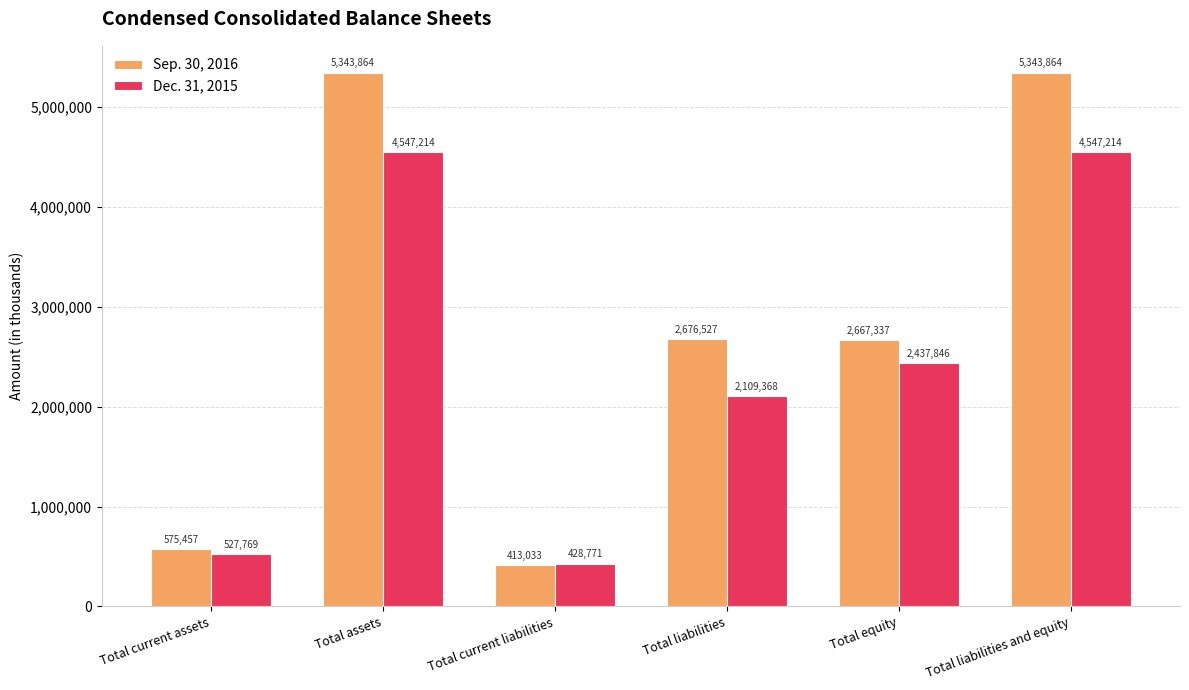

Count the number of data series in this chart.

2